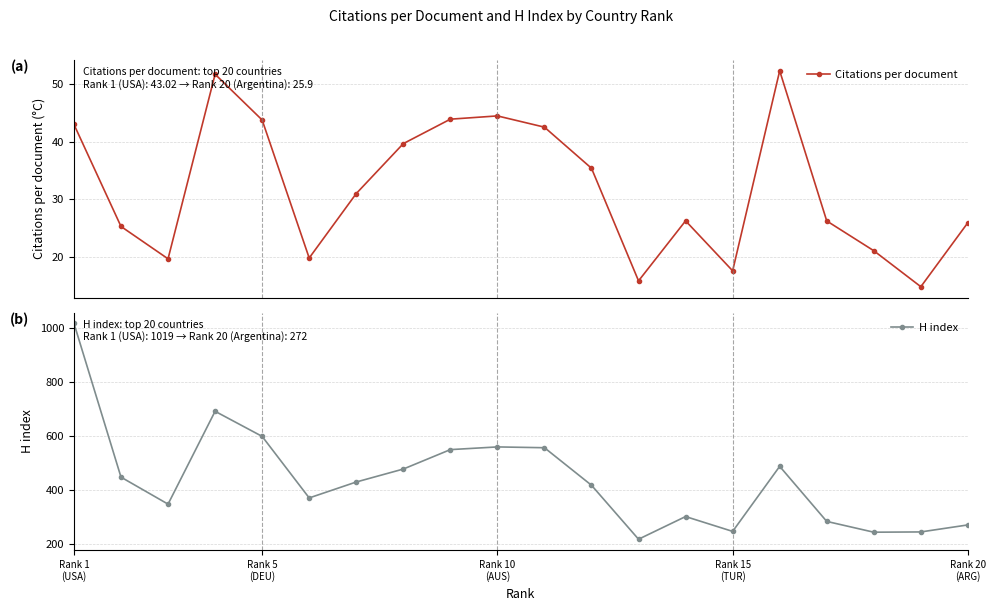

Which series has the largest total across all categories?

H index